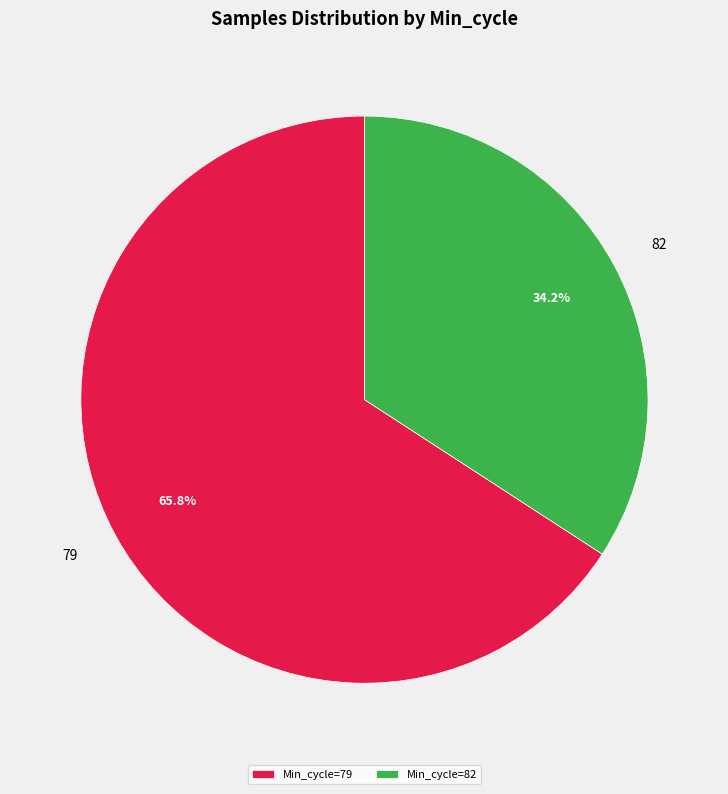

Count the number of slices in the pie.

2